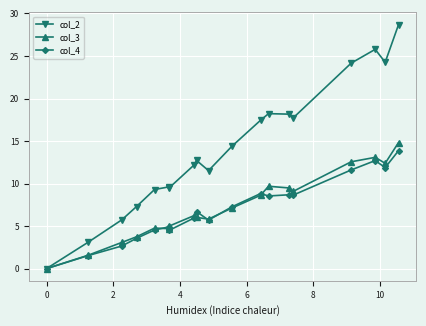

Does the chart display data point markers on the line(s)?

Yes